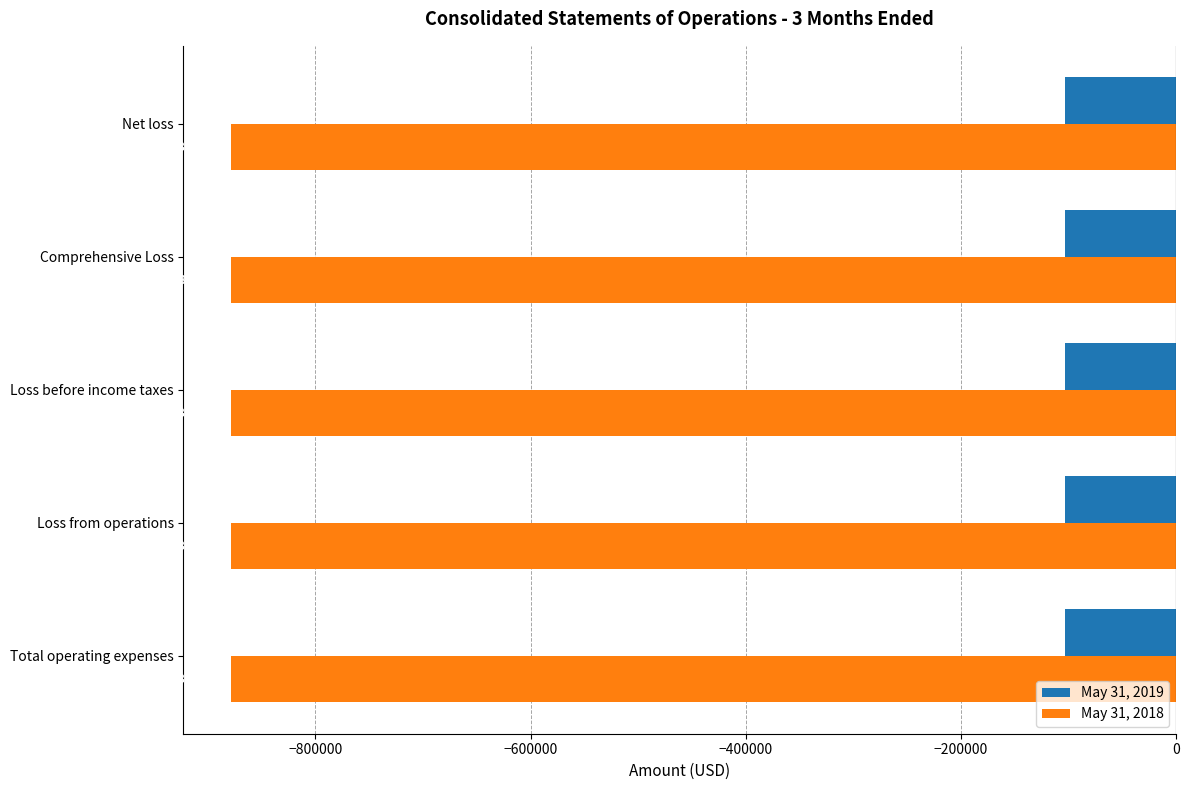

What is the sum of all May 31, 2019 values?

-515422